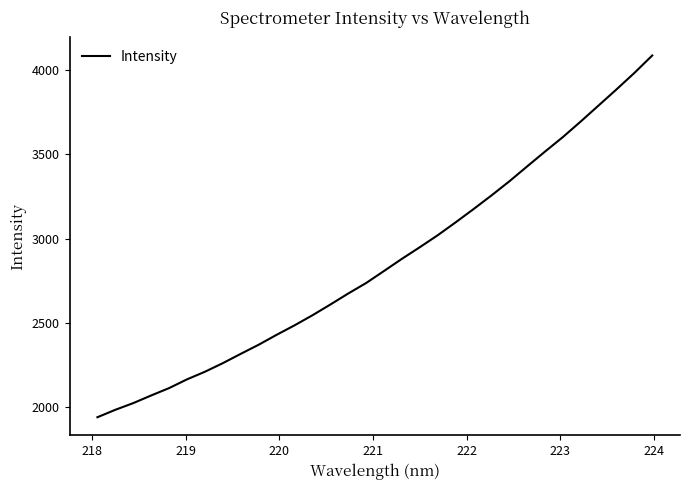

What is the maximum value shown in the chart?

4086.4